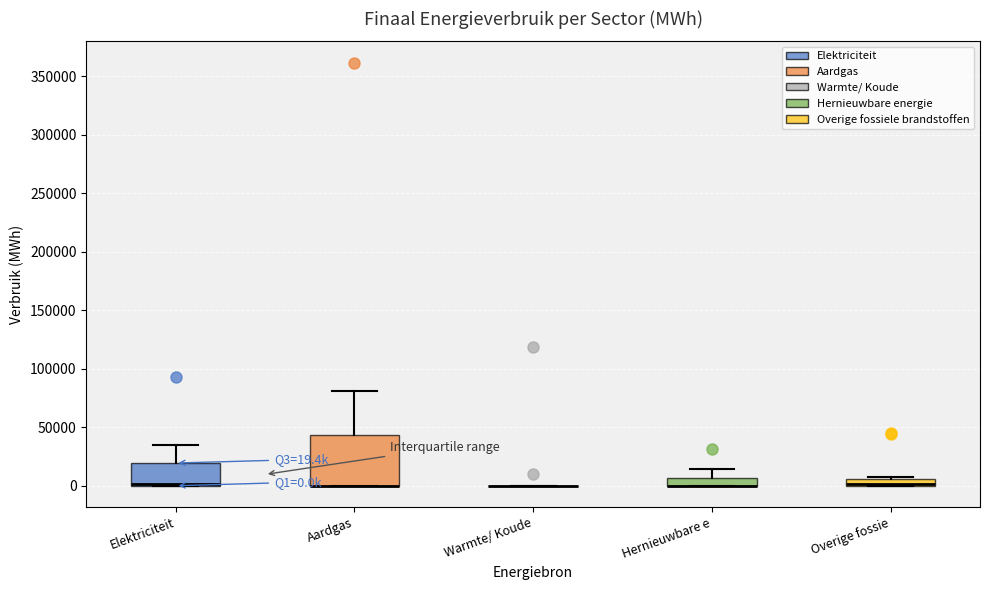

Which box is the tallest, from its lower edge to its upper edge?

Aardgas